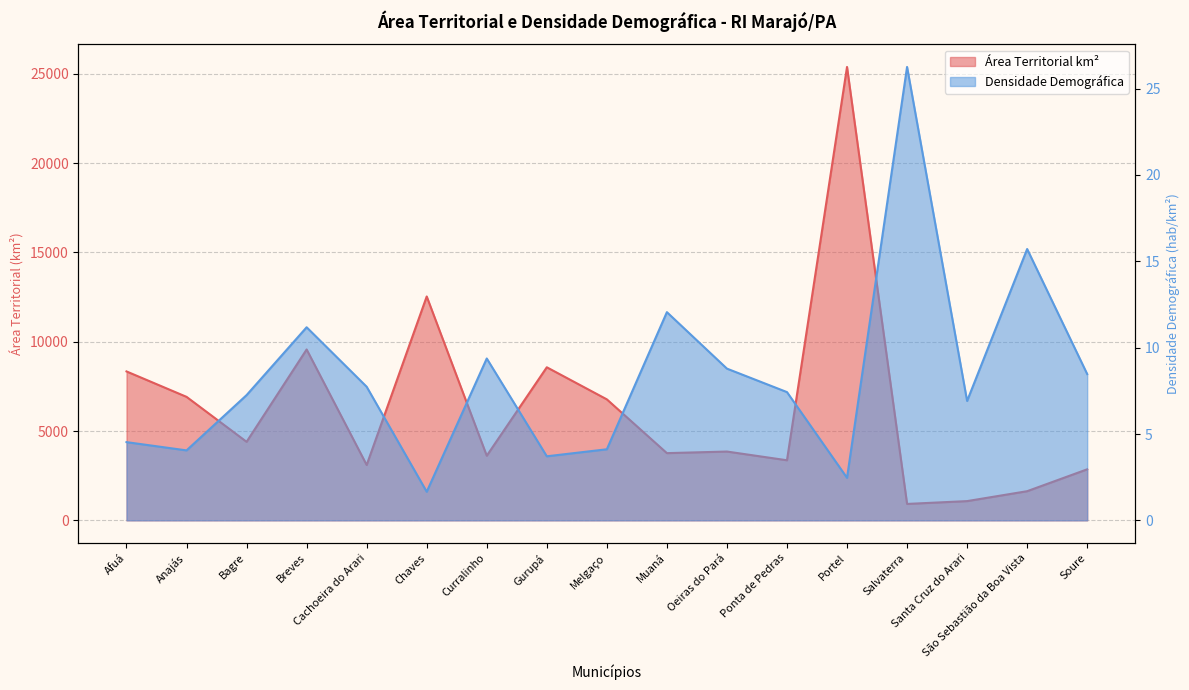

True or false: Área Territorial km² and Densidade Demográfica cross at least once.

False